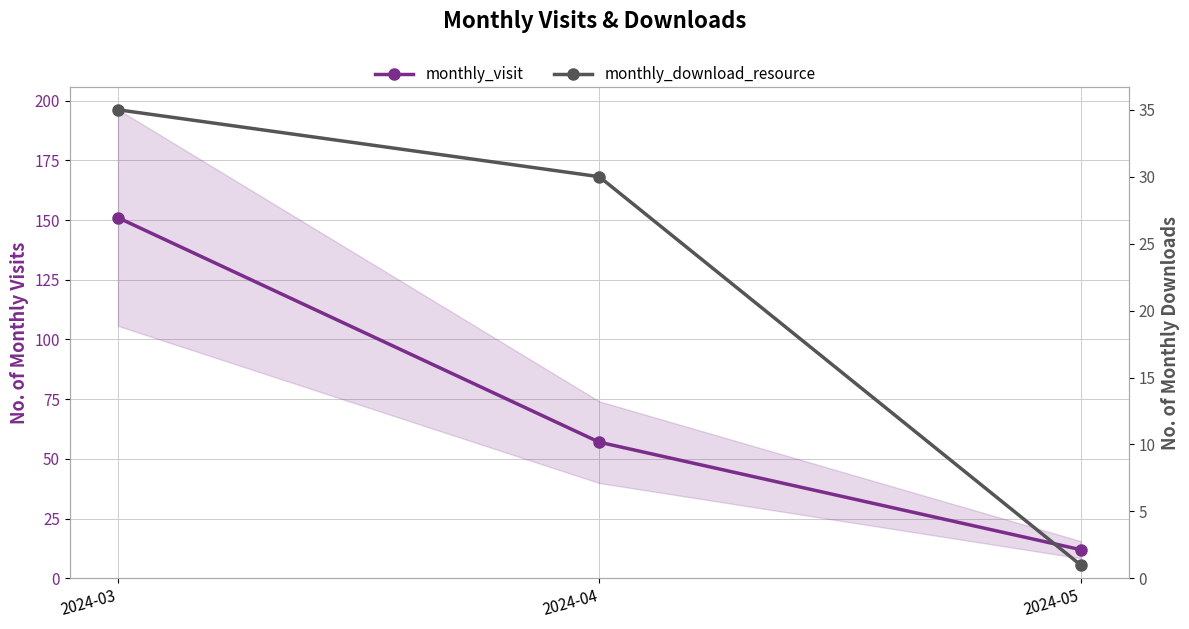

What value does the monthly_visit series have at 2024-04?

57